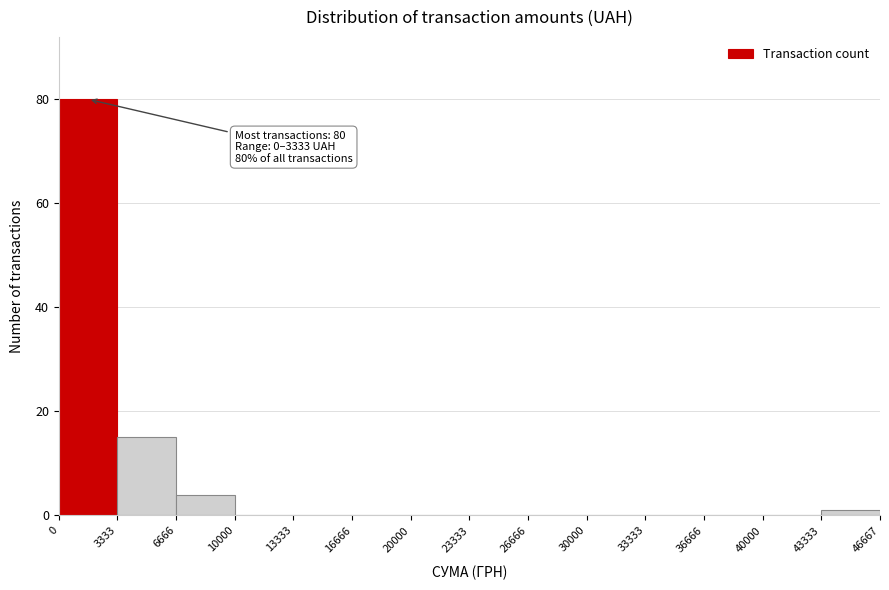

Which range on the x-axis has the tallest bar?

0 to 3333